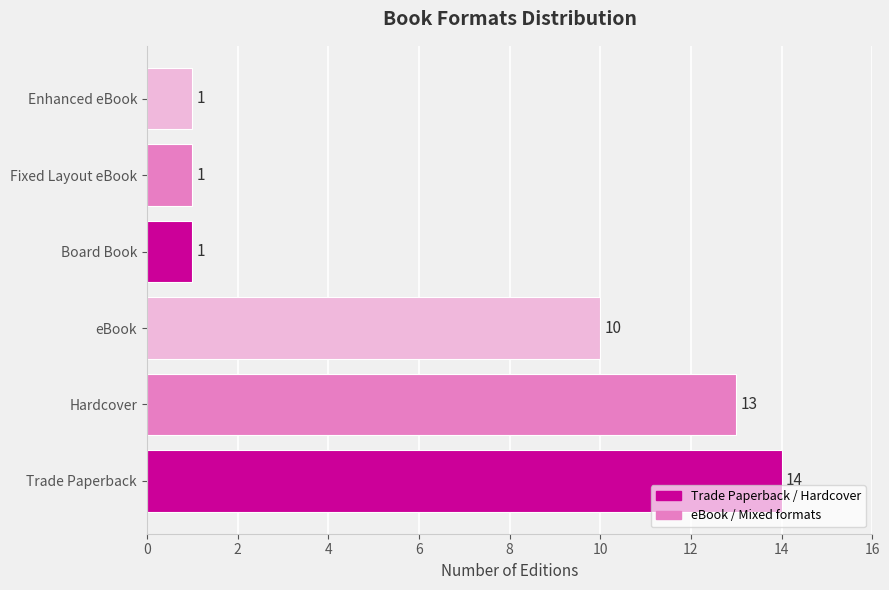

Is it true that the value at Enhanced eBook is 1?

True